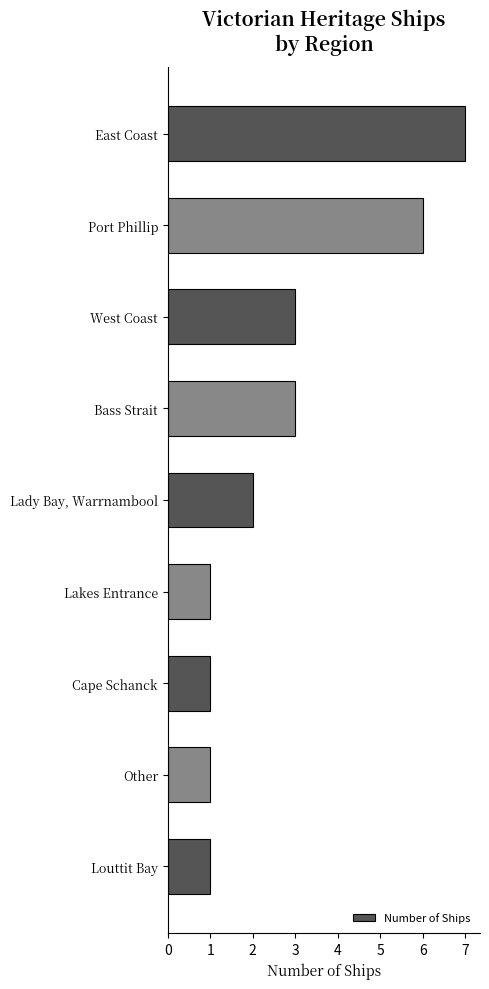

What is the change in value from Port Phillip to Louttit Bay?

-5